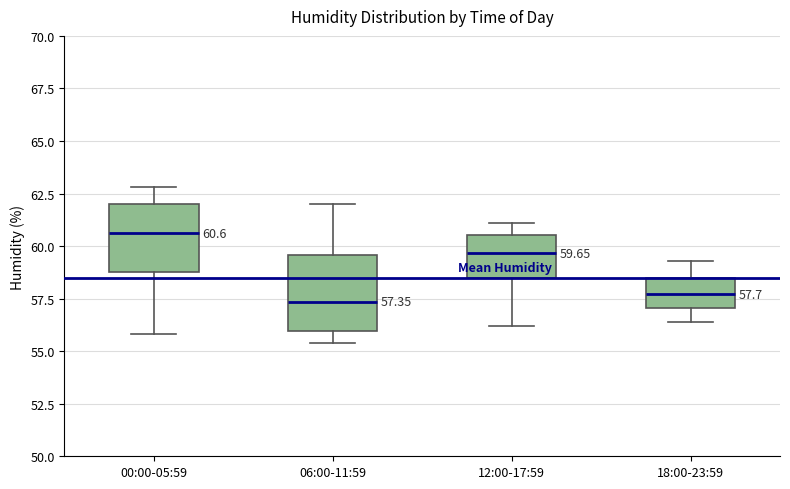

Which box has the highest median line?

00:00-05:59